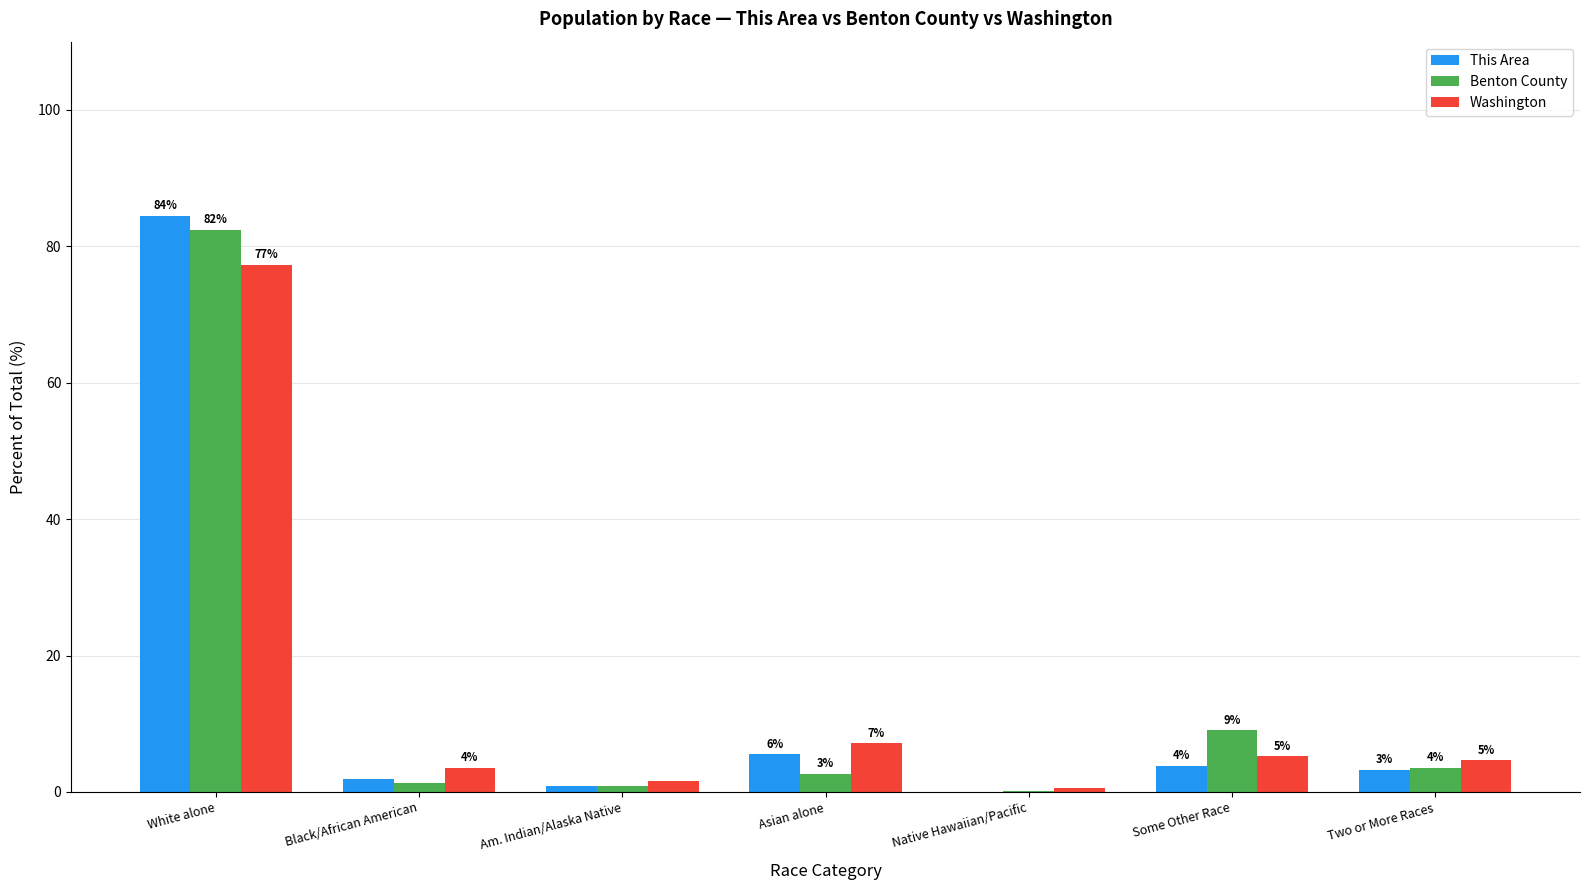

Does the chart contain stacked bars?

No